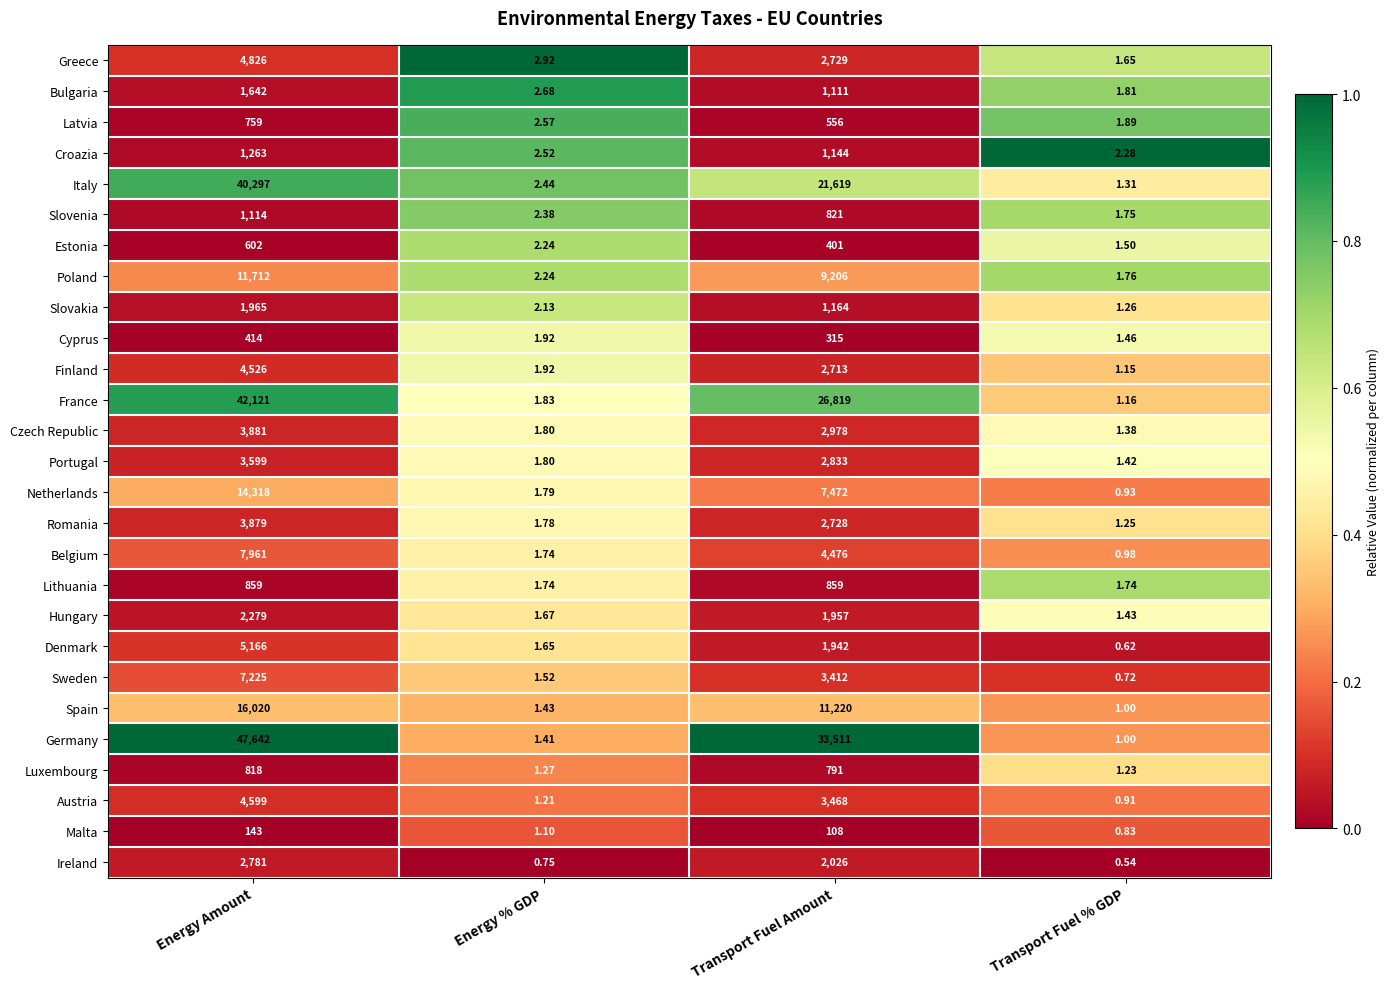

Where does the Netherlands series first go above 7472?

Energy Amount